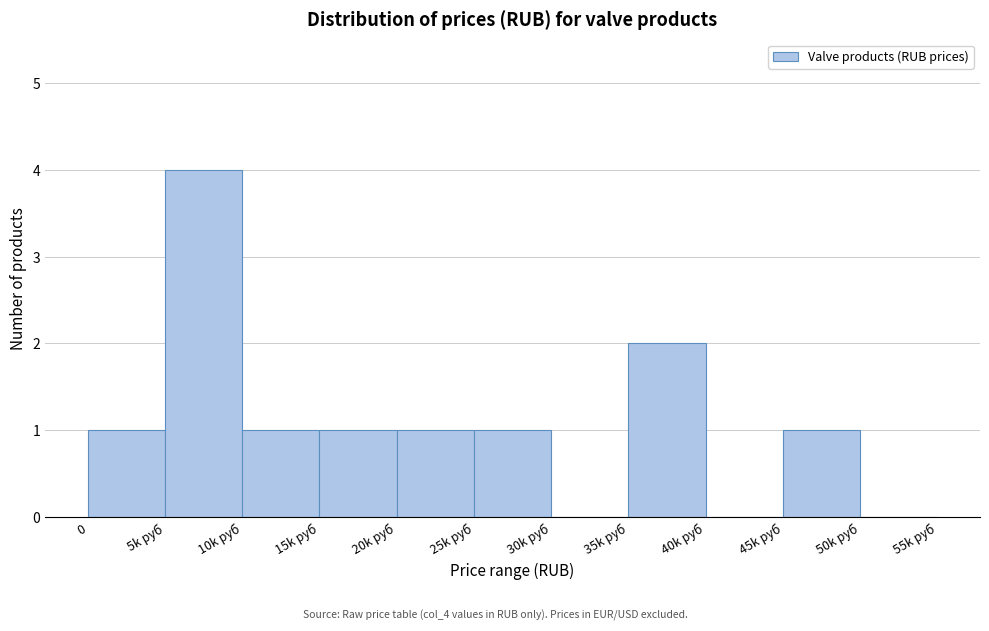

Reading right to left, what are all the values shown in this chart?

50k руб=0	45k руб=1	40k руб=0	35k руб=2	30k руб=0	25k руб=1	20k руб=1	15k руб=1	10k руб=1	5k руб=4	0=1